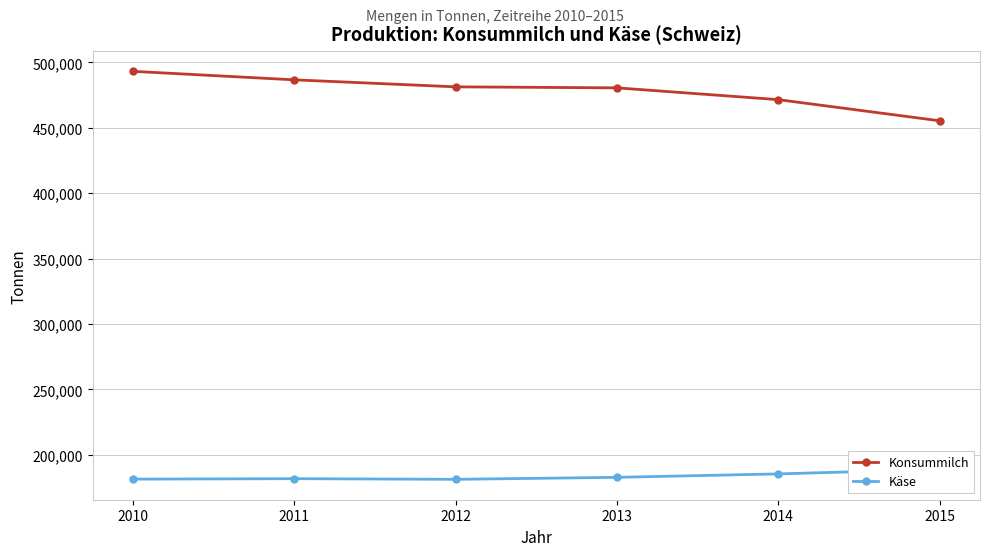

What are all the series names shown in the legend?

Konsummilch, Käse